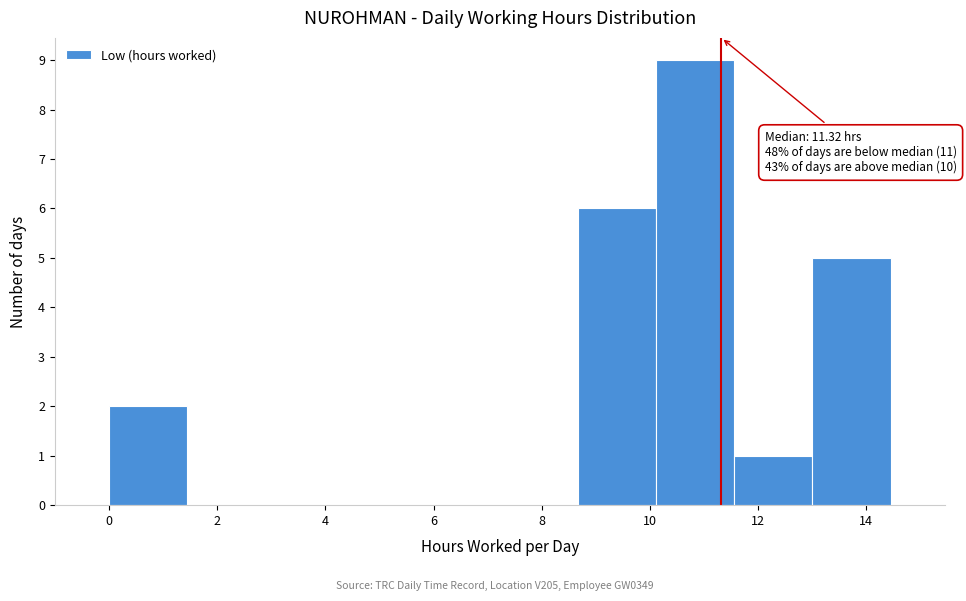

Over which range of the x-axis is the bar tallest?

10.2 to 11.6